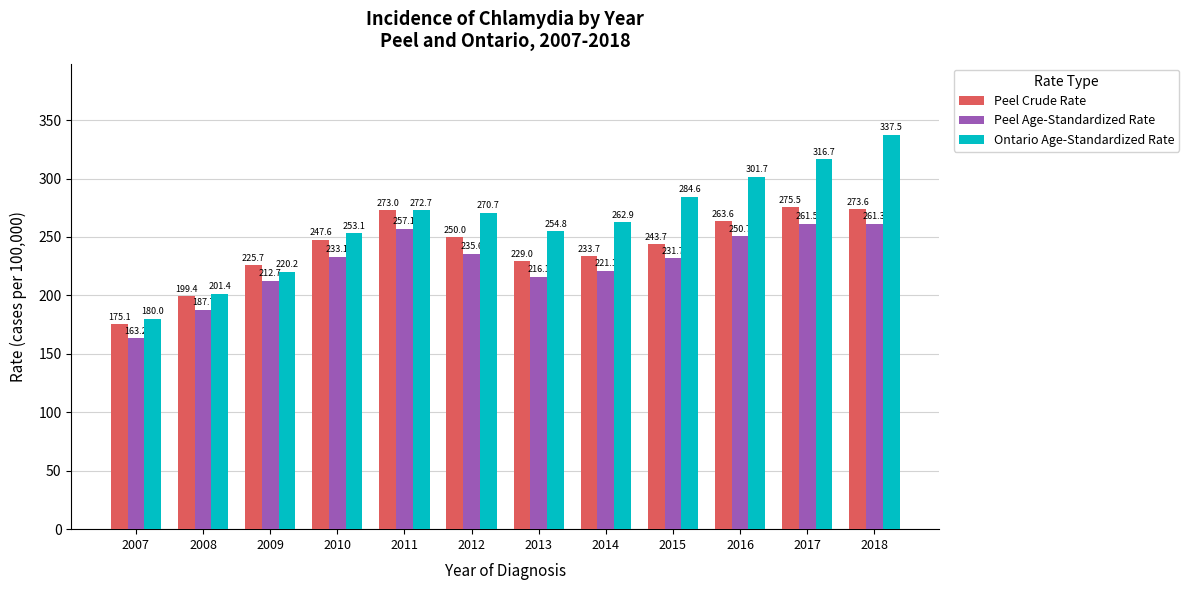

At which label is Peel Crude Rate closest to 225?

2009